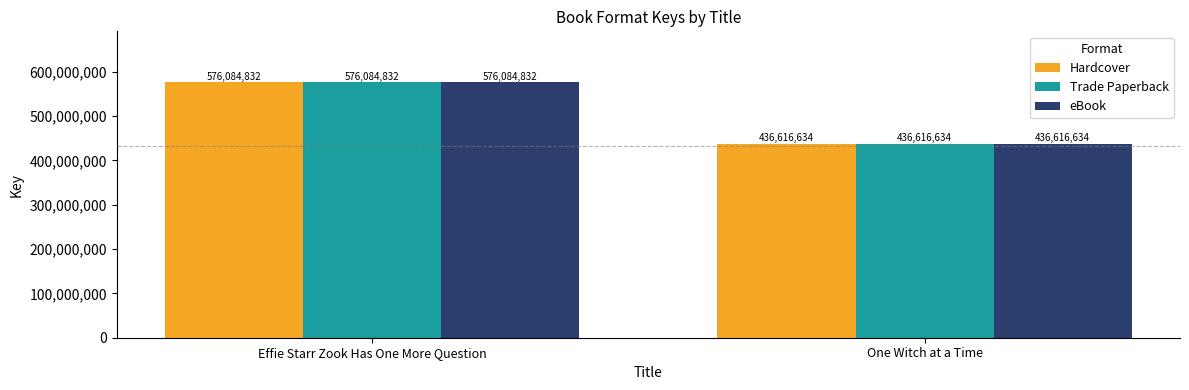

What are all the series names shown in the legend?

Hardcover, Trade Paperback, eBook